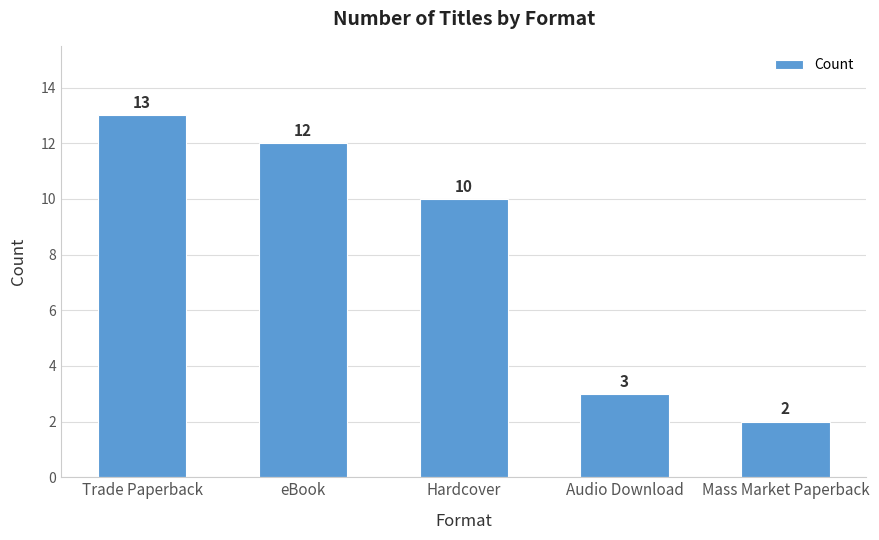

Is it true that the value at Hardcover is 10?

True